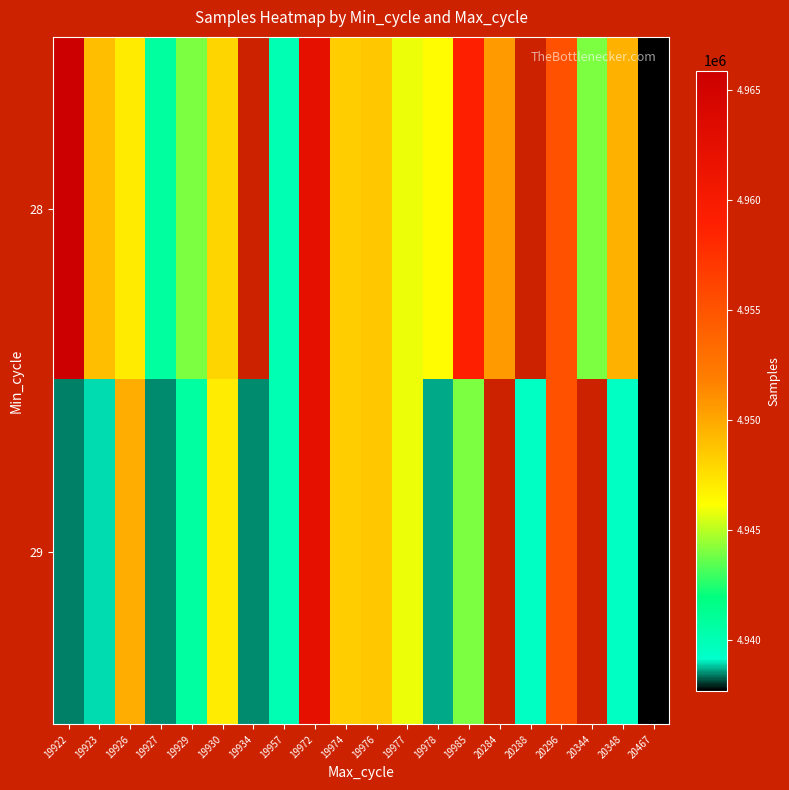

Rank the series at 19929 from lowest to highest value.

29, 28